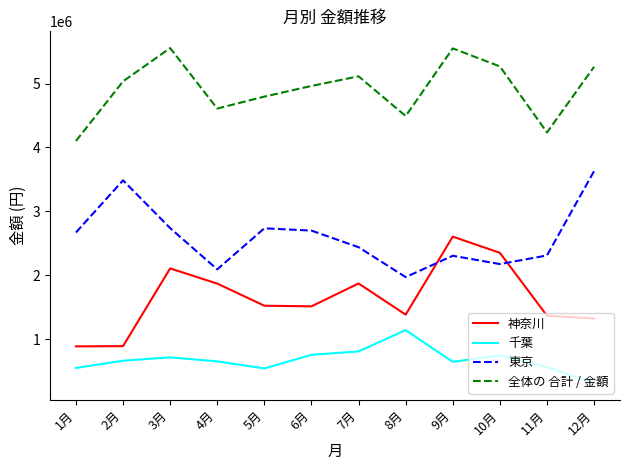

How many distinct data groups are displayed?

4